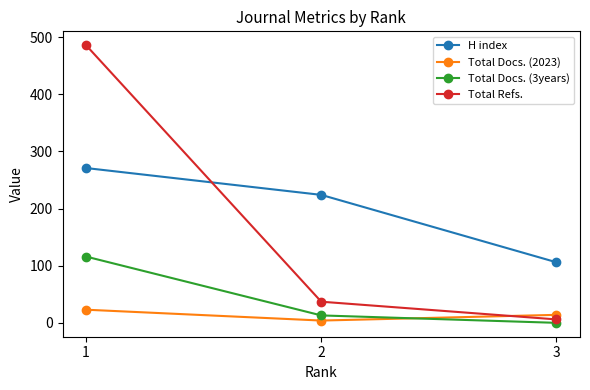

What is the total value across all series at 2?

278